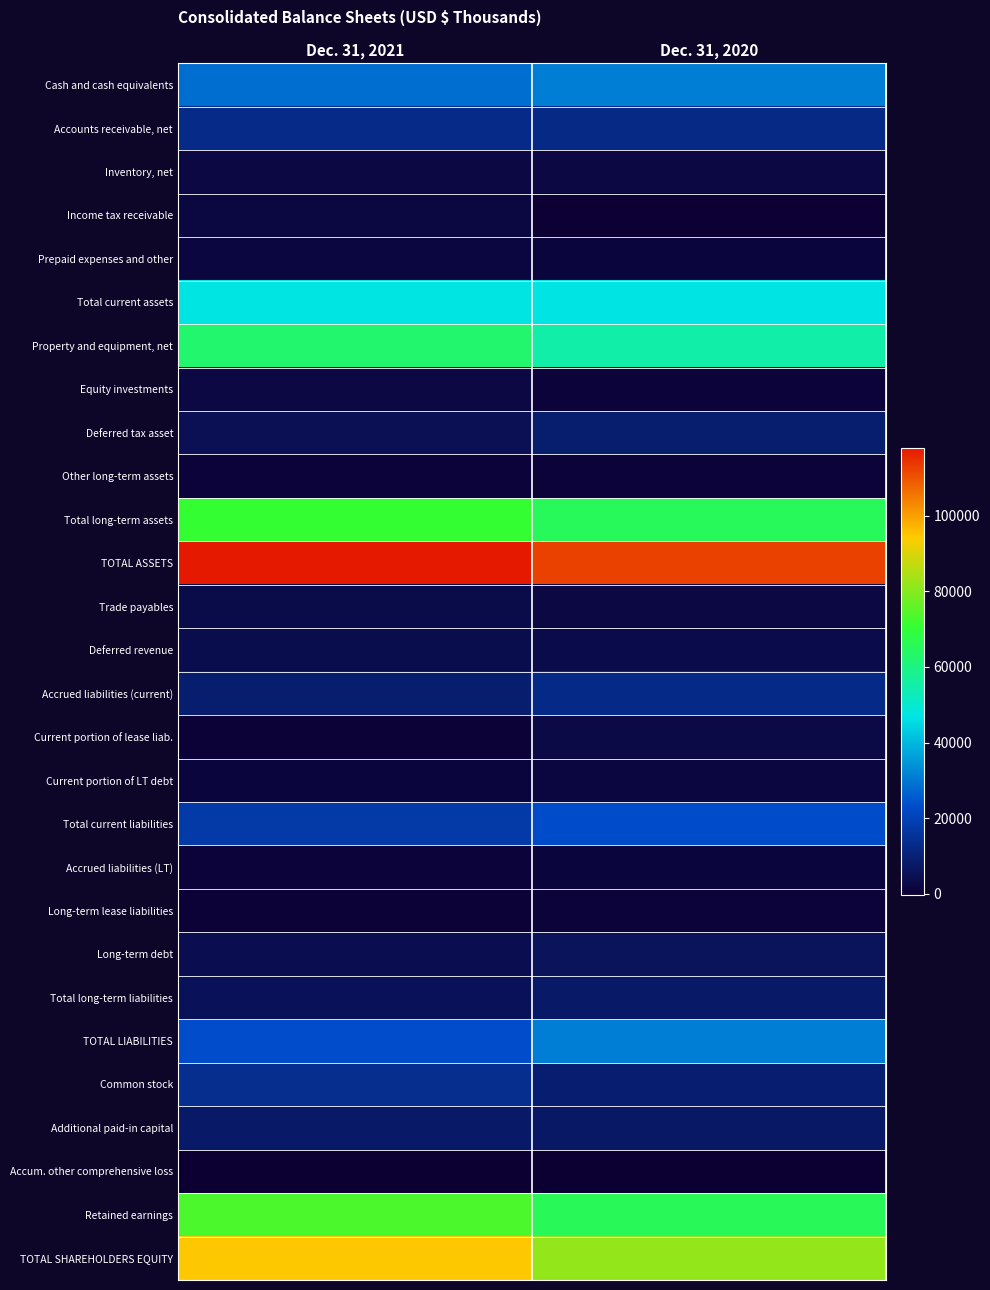

List the series in order of their peak value, lowest first.

Accum. other comprehensive loss, Long-term lease liabilities, Other long-term assets, Accrued liabilities (LT), Prepaid expenses and other, Current portion of LT debt, Income tax receivable, Equity investments, Inventory, net, Current portion of lease liab., Trade payables, Deferred revenue, Long-term debt, Additional paid-in capital, Total long-term liabilities, Deferred tax asset, Accrued liabilities (current), Accounts receivable, net, Common stock, Total current liabilities, TOTAL LIABILITIES, Cash and cash equivalents, Total current assets, Property and equipment, net, Total long-term assets, Retained earnings, TOTAL SHAREHOLDERS EQUITY, TOTAL ASSETS